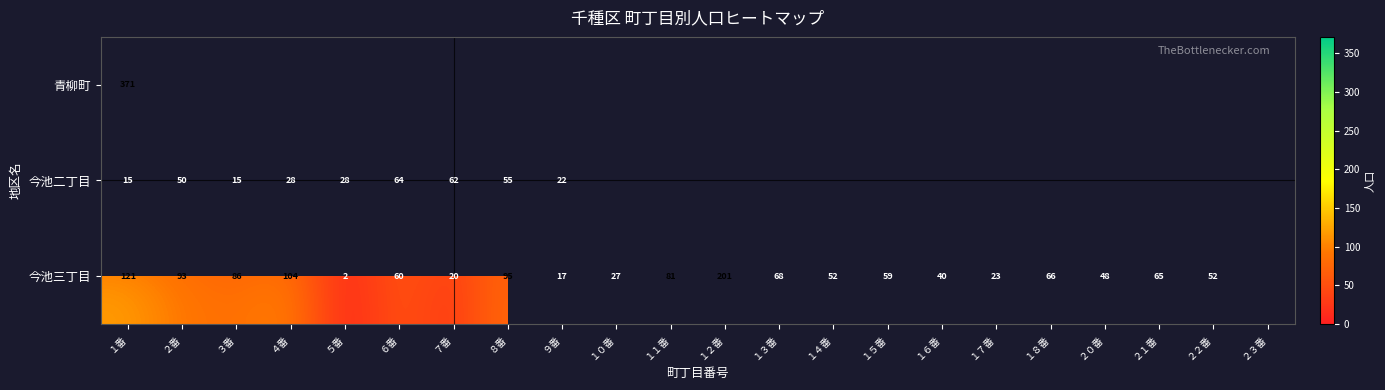

What is the maximum value shown in the chart?

371